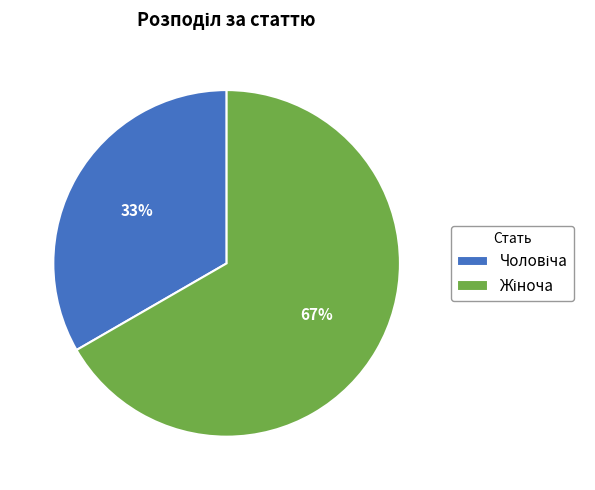

To the nearest percent, what is the average slice percentage?

50%